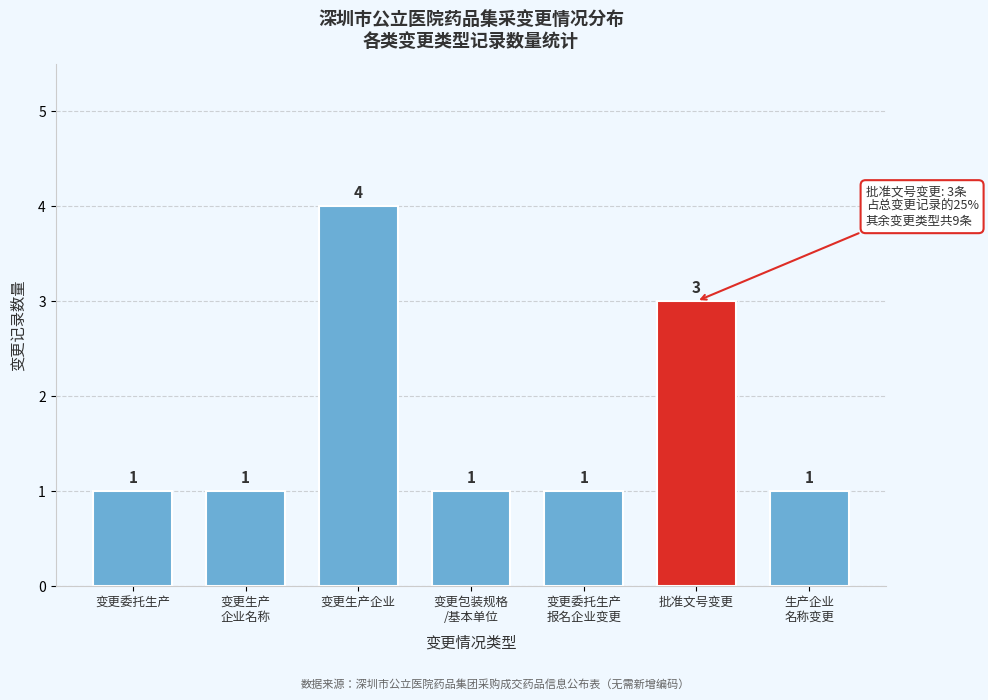

Reading right to left, extract all data points from this chart.

1	3	1	1	4	1	1